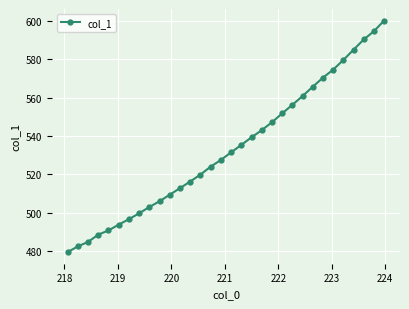

What is the difference between the second highest and minimum values?

115.1